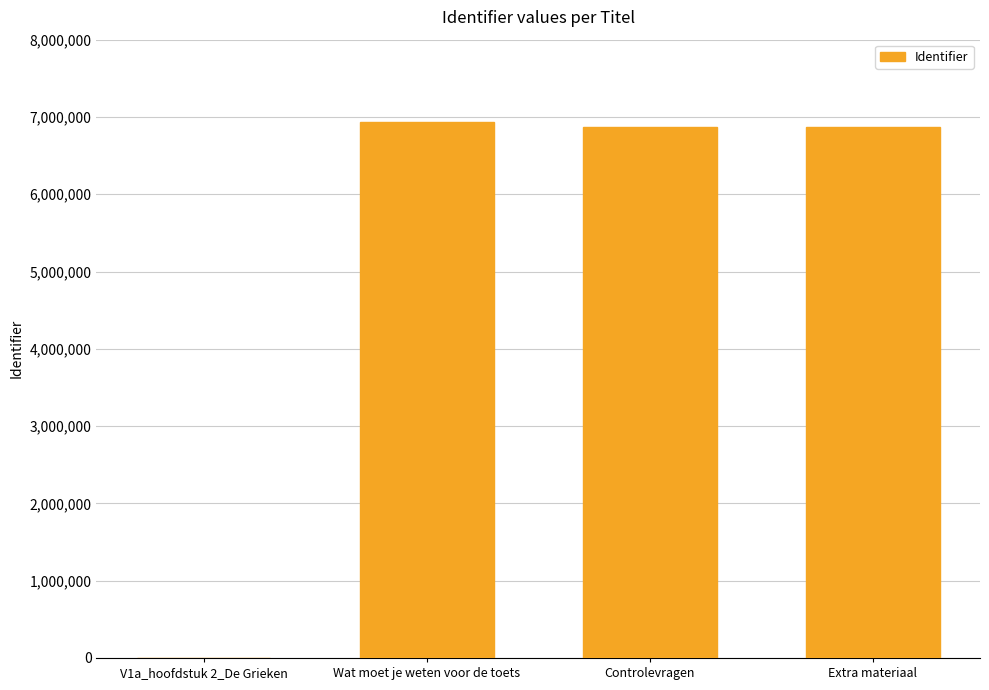

True or false: the data shows 6865104 at Controlevragen.

True